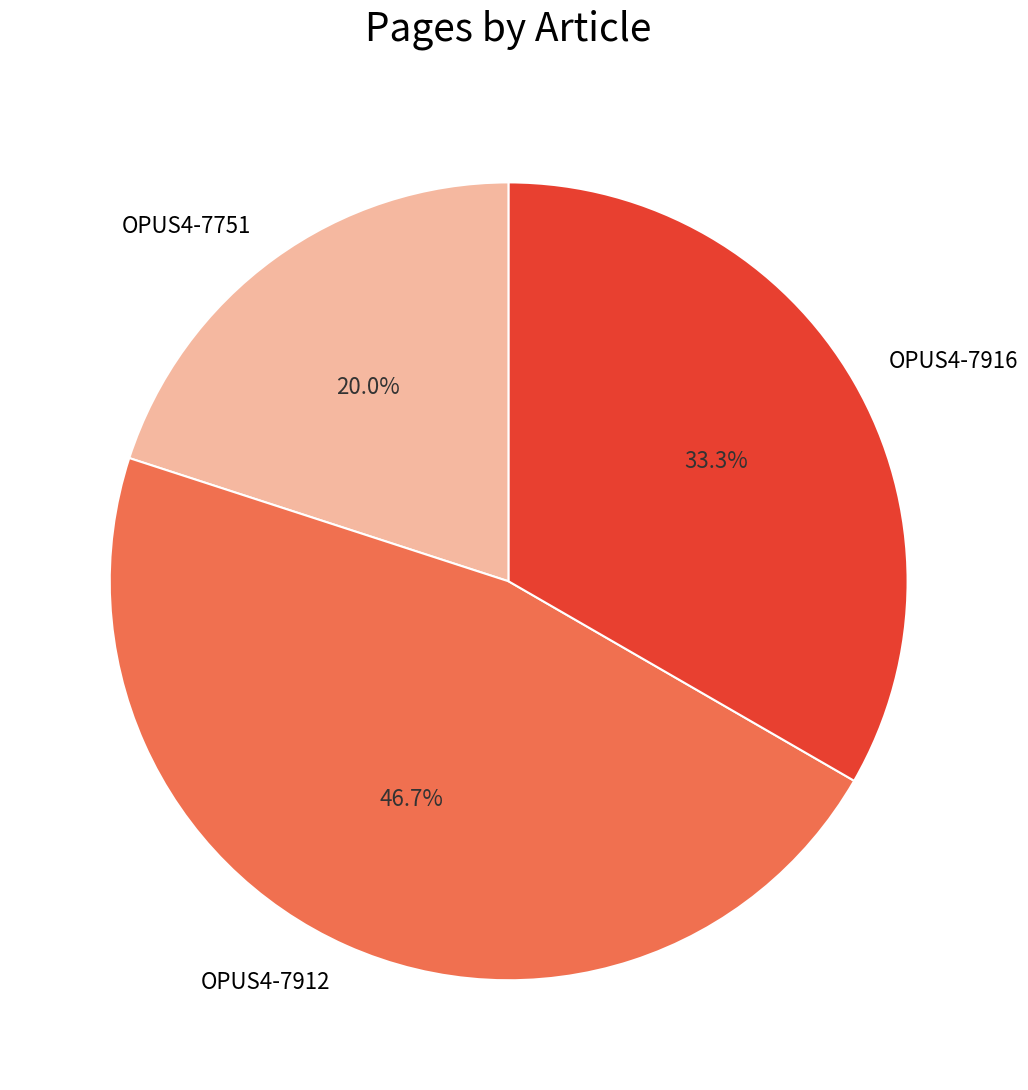

Which category has the smallest portion of the pie?

OPUS4-7751